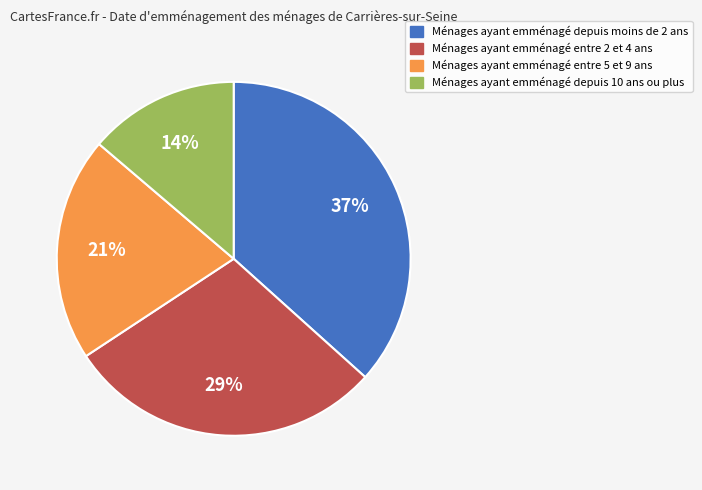

Does any single category account for the majority?

No